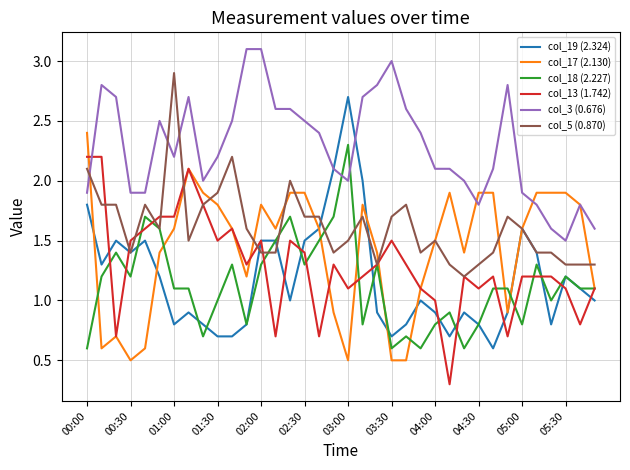

Which series has the largest total across all categories?

col_3 (0.676)